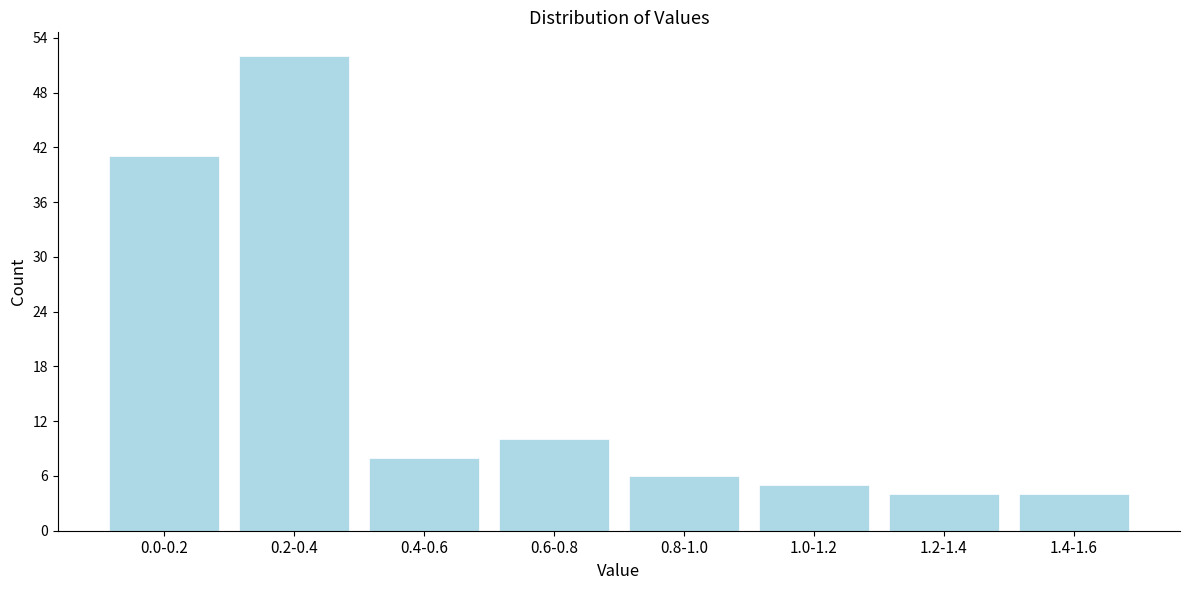

Reading left to right, transcribe all the data shown in this chart.

41	52	8	10	6	5	4	4